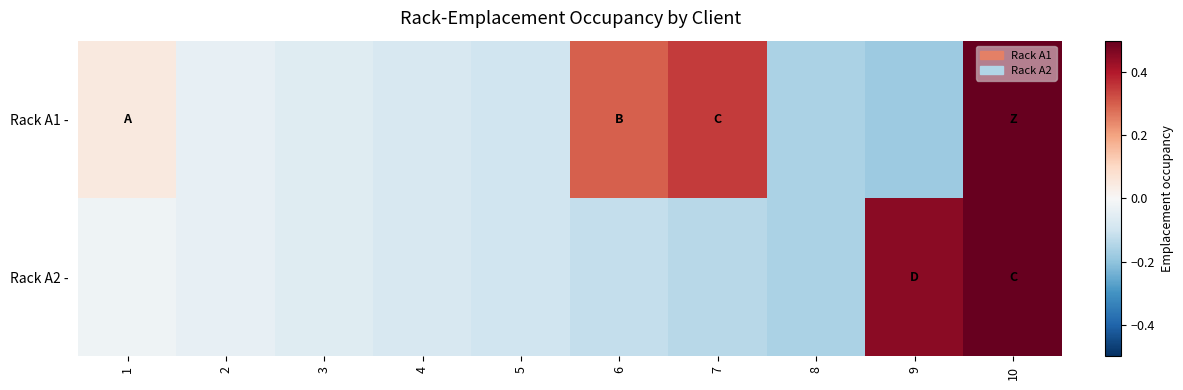

How many series are shown in this chart?

2